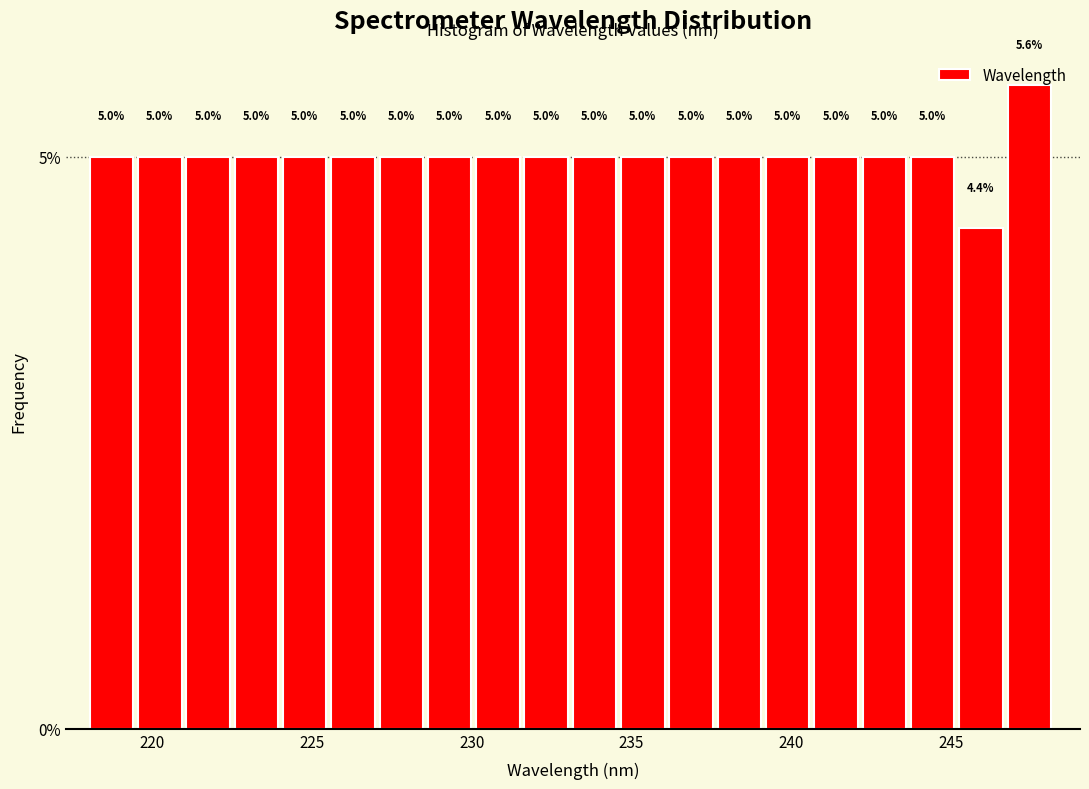

Around what value on the x-axis is the tallest bar? Give the approximate position of its centre, as read against the axis.

247.5